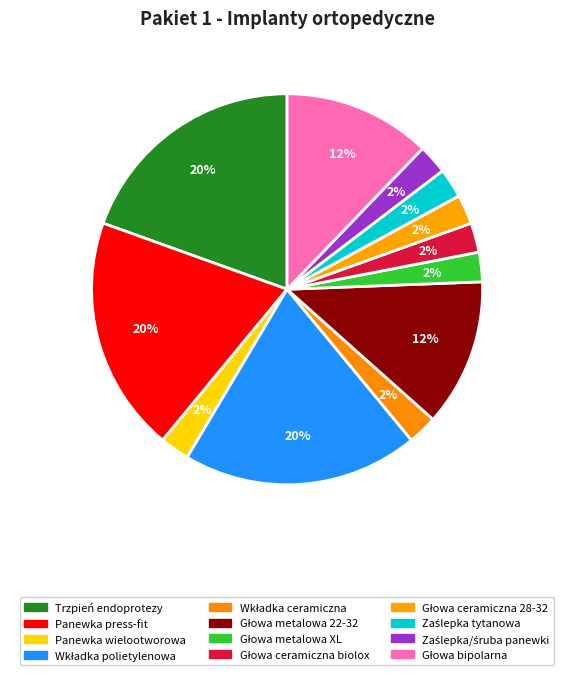

Count the number of slices in the pie.

12